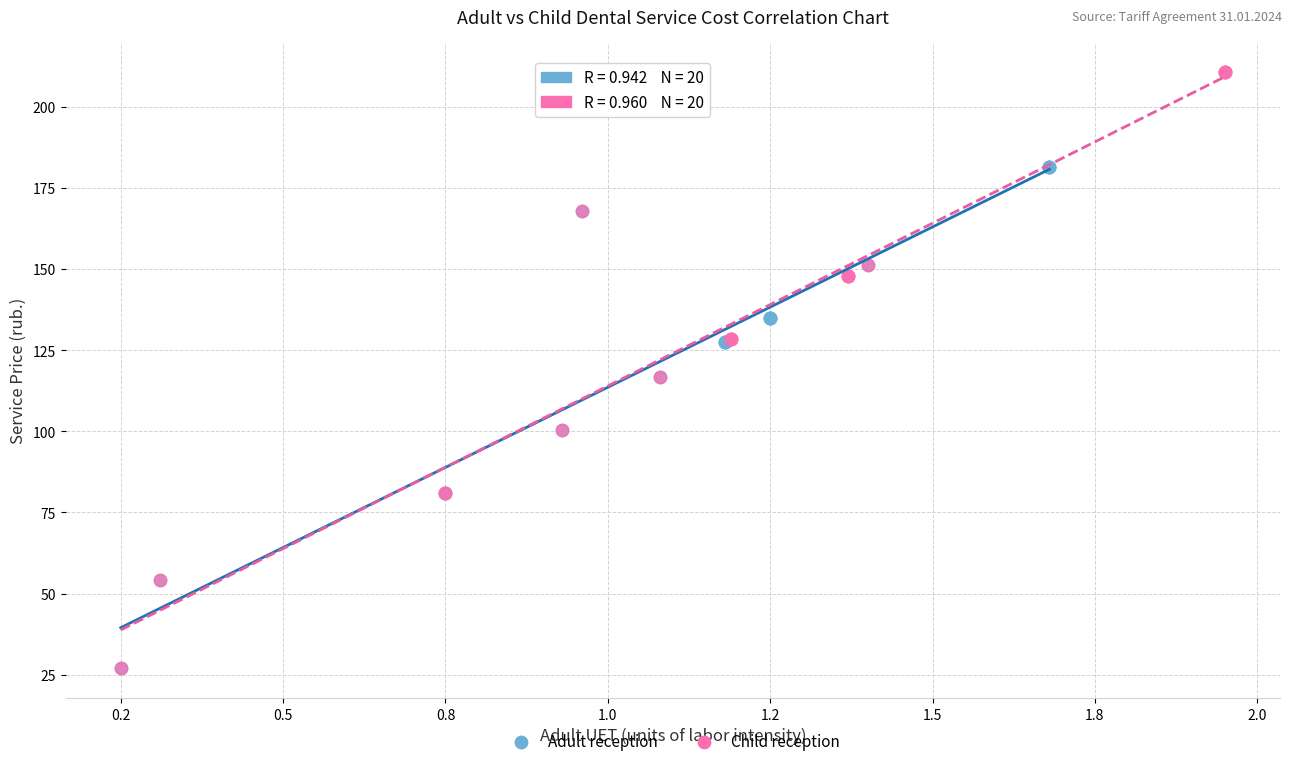

Which series contains the highest Y value?

Child reception